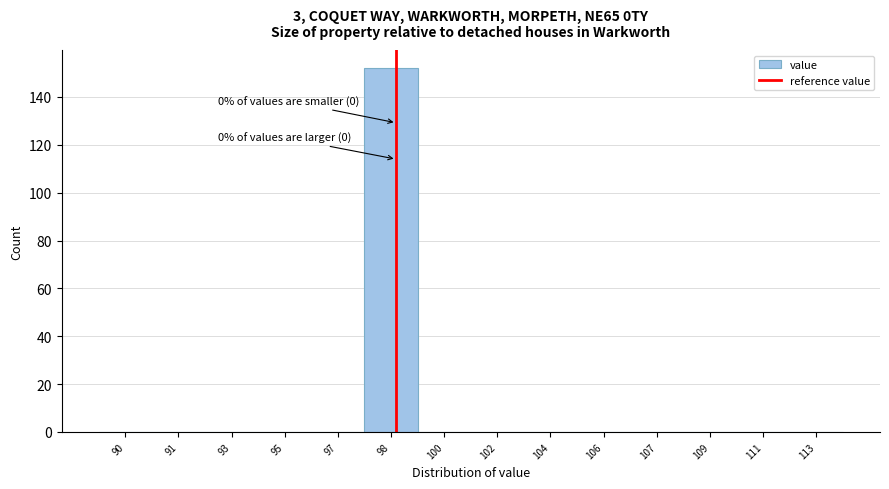

Reading left to right, list all the values displayed in this chart.

90=0	91=0	93=0	95=0	97=0	98=152	100=0	102=0	104=0	106=0	107=0	109=0	111=0	113=0